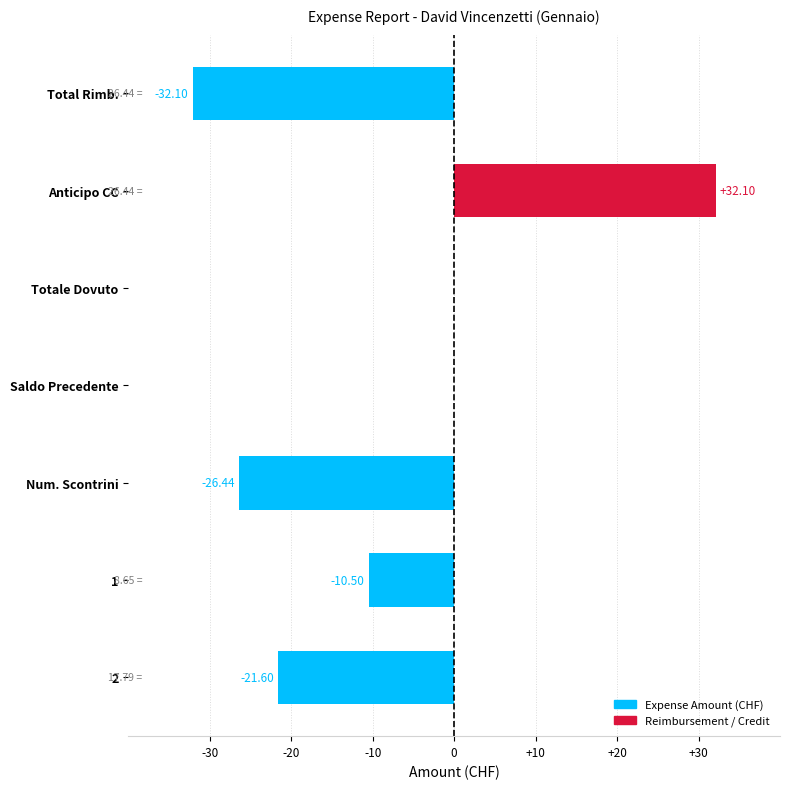

At which category does the chart reach its peak across all series?

Anticipo CC